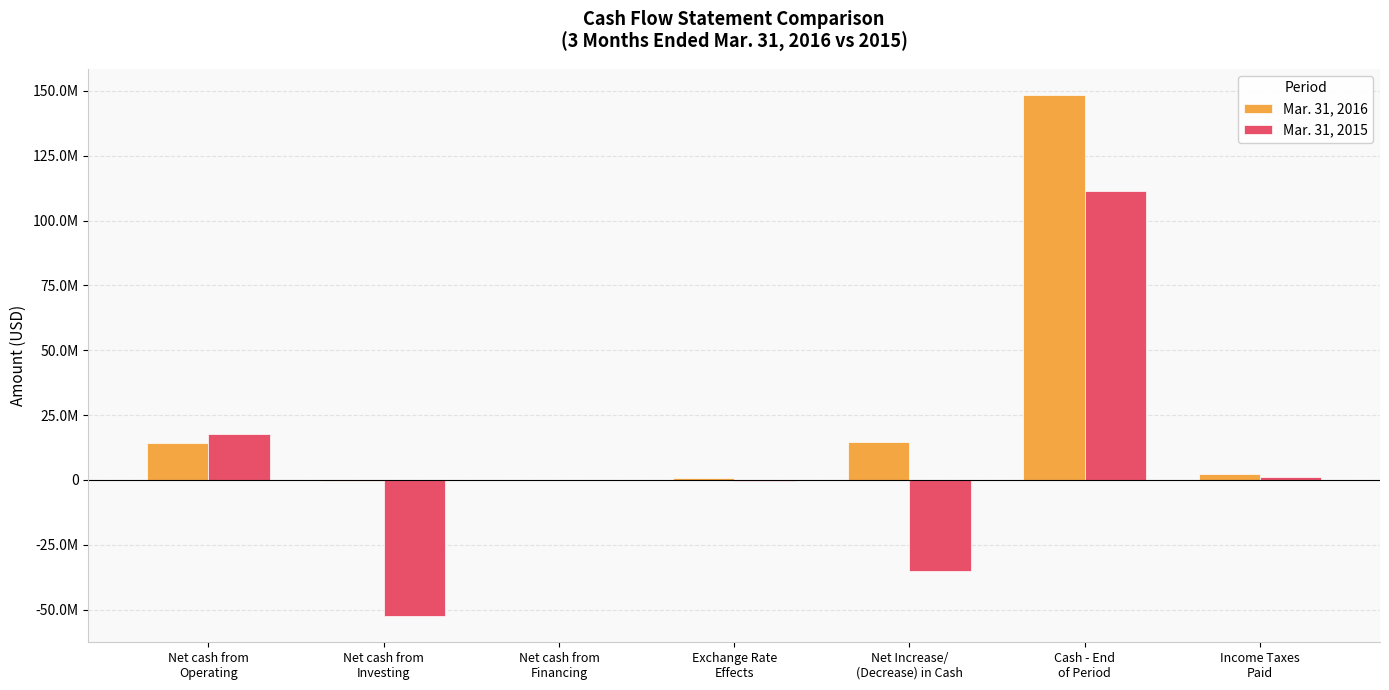

What are all the series names shown in the legend?

Mar. 31, 2016, Mar. 31, 2015